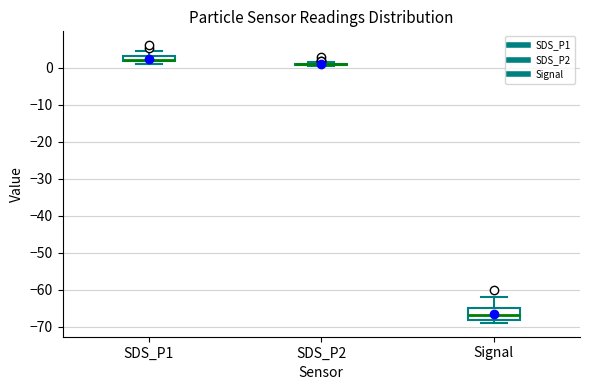

Which box is the tallest, from its lower edge to its upper edge?

Signal